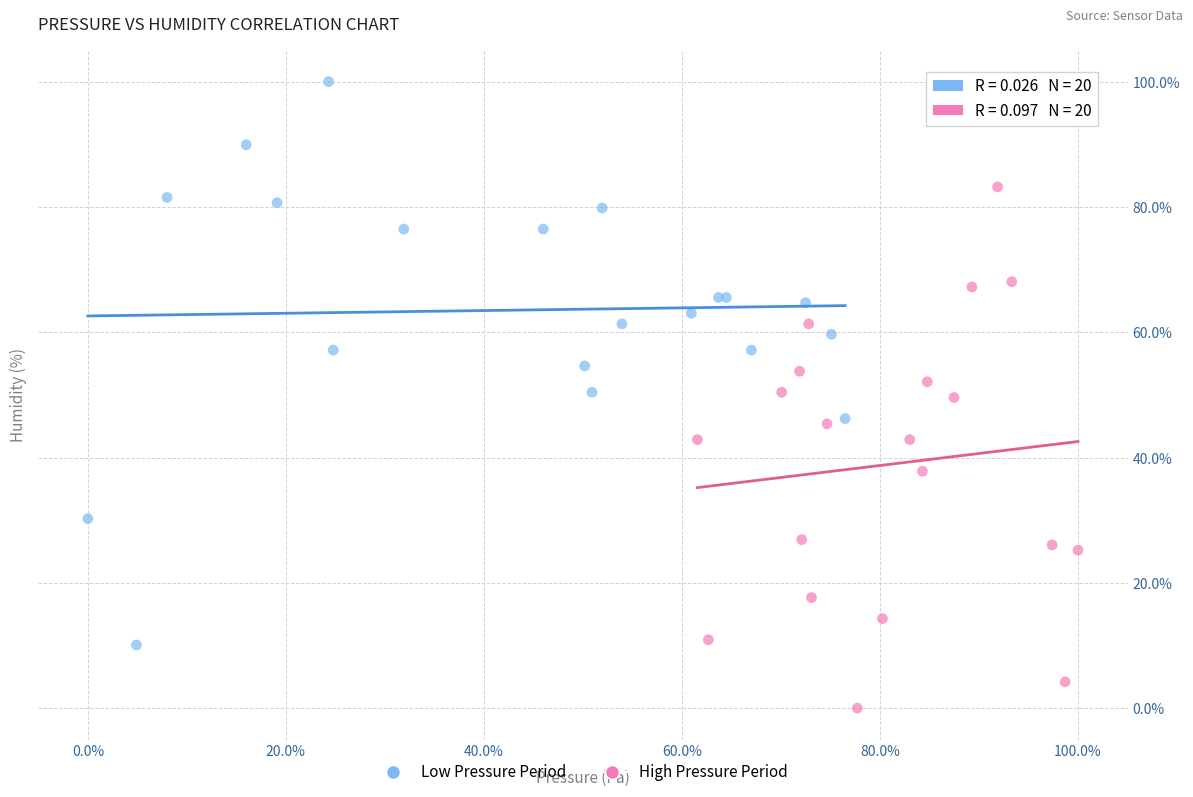

Which series reaches the minimum Y coordinate?

High Pressure Period